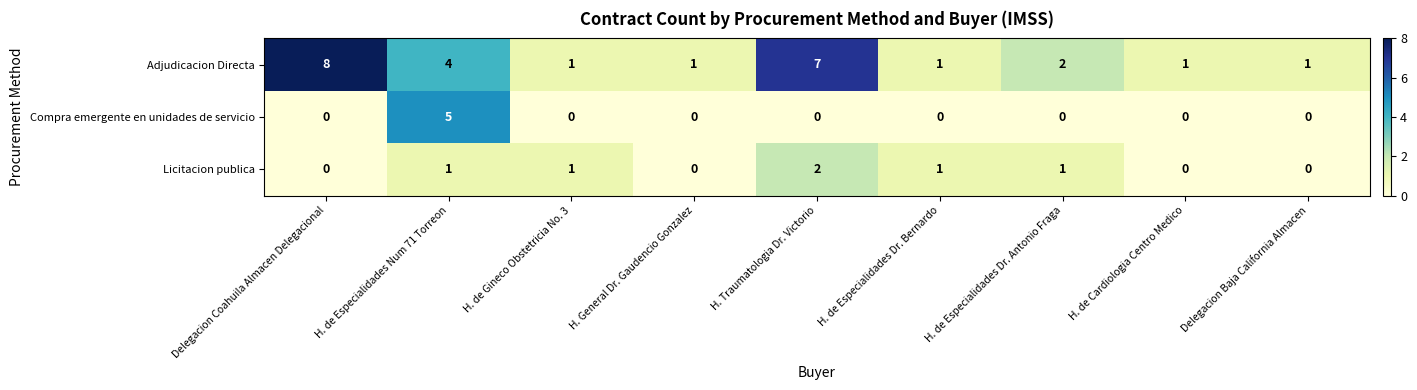

At which category is the sum across all series the highest?

H. de Especialidades Num 71 Torreon